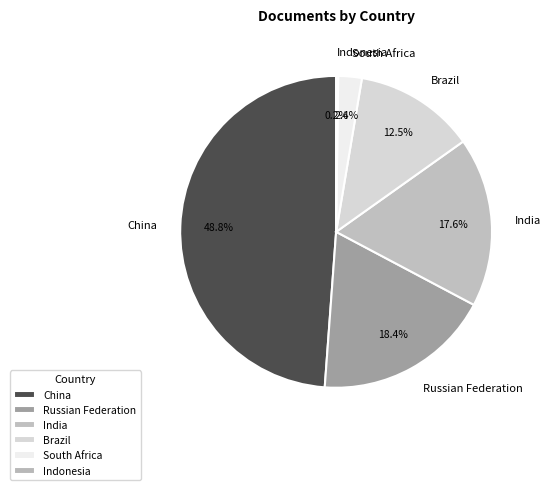

How much of the chart is everything except South Africa?

97.6%